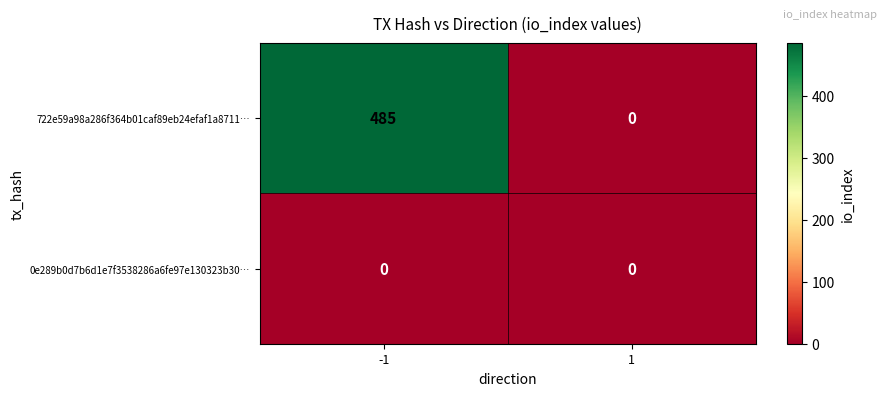

Reading right to left, transcribe all the data shown in this chart.

722e59a98a286f364b01caf89eb24efaf1a8711…: 0	485
0e289b0d7b6d1e7f3538286a6fe97e130323b30…: 0	0